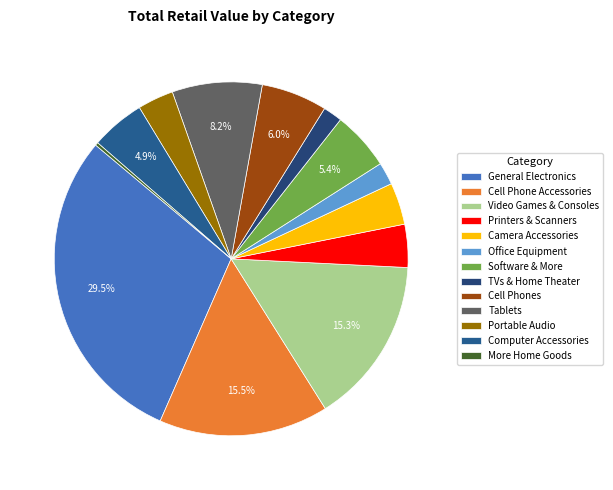

Rank the categories by value from lowest to highest.

More Home Goods, TVs & Home Theater, Office Equipment, Portable Audio, Camera Accessories, Printers & Scanners, Computer Accessories, Software & More, Cell Phones, Tablets, Video Games & Consoles, Cell Phone Accessories, General Electronics